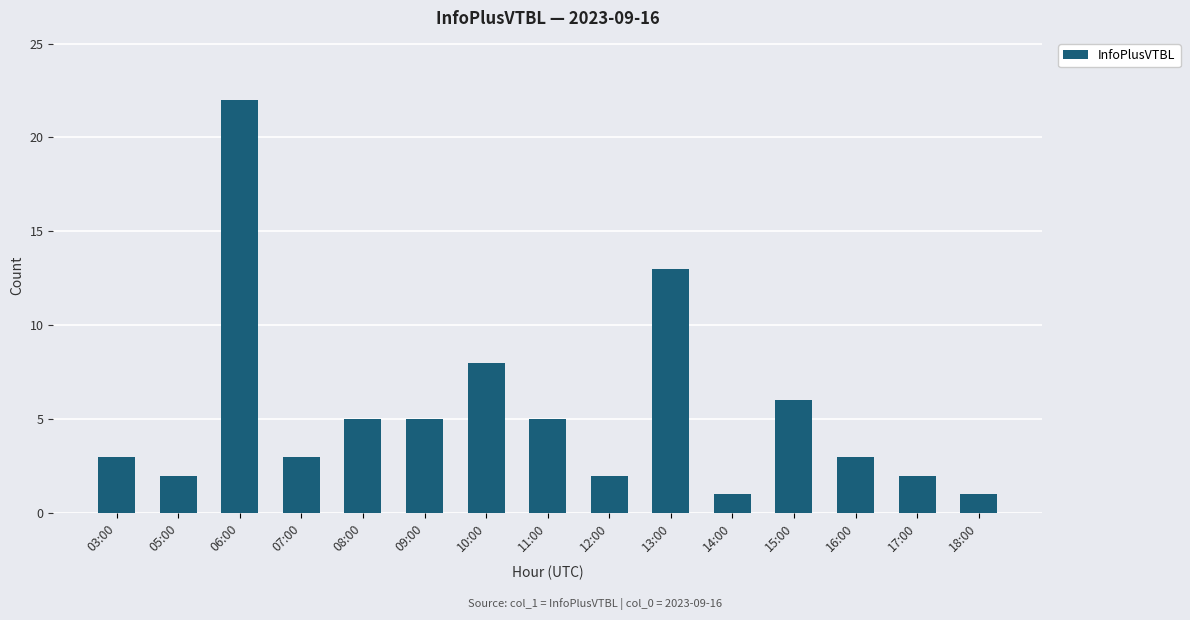

What is the sum of the values at 14:00 and 07:00?

4